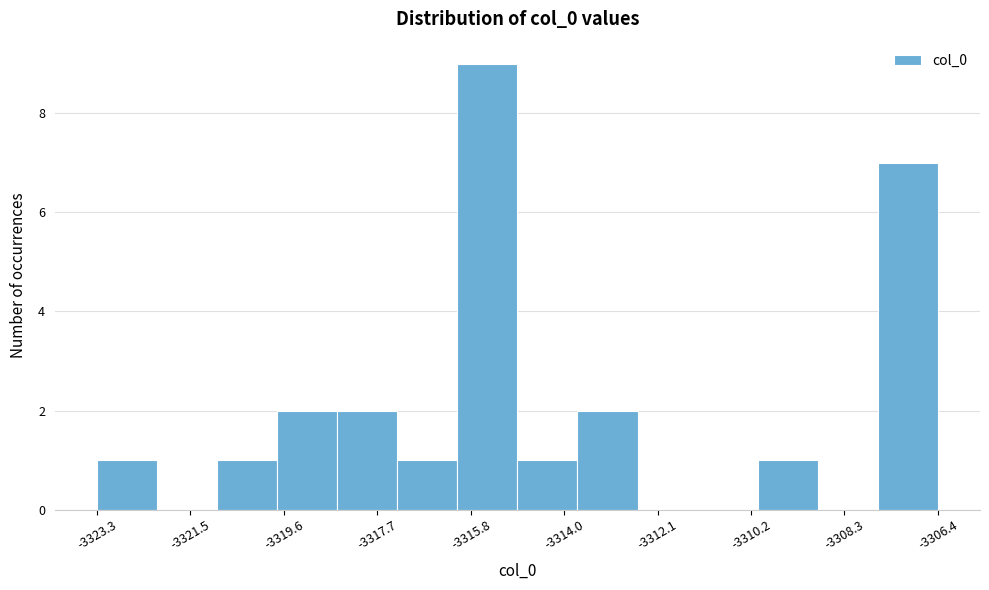

Reading left to right, list every bar in this chart as the range it spans on the x-axis followed by its height. Neither the bar edges nor the heights are printed on the chart, so give them approximately, as read against the axes.

-3323.4 to -3322.2: 1
-3322.2 to -3321.0: 0
-3321.0 to -3319.8: 1
-3319.8 to -3318.6: 2
-3318.6 to -3317.4: 2
-3317.4 to -3316.0: 1
-3316.0 to -3314.8: 9
-3314.8 to -3313.6: 1
-3313.6 to -3312.4: 2
-3312.4 to -3311.2: 0
-3311.2 to -3310.0: 0
-3310.0 to -3308.8: 1
-3308.8 to -3307.6: 0
-3307.6 to -3306.4: 7